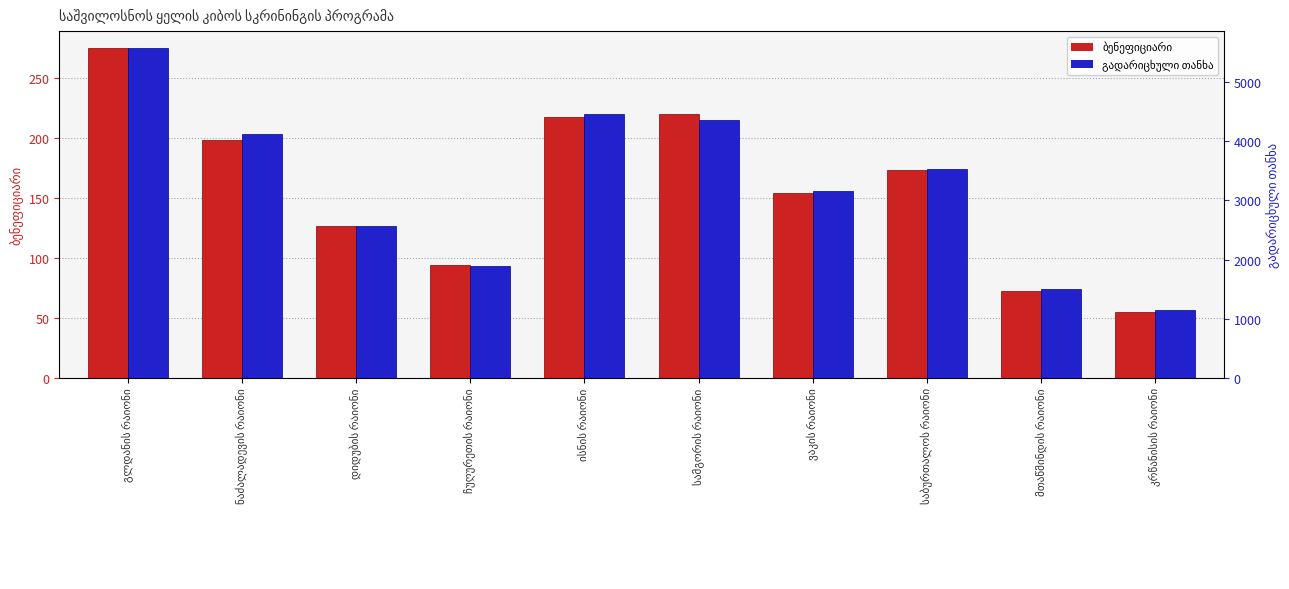

What is the difference between the maximum and minimum values in the ბენეფიციარი series?

220